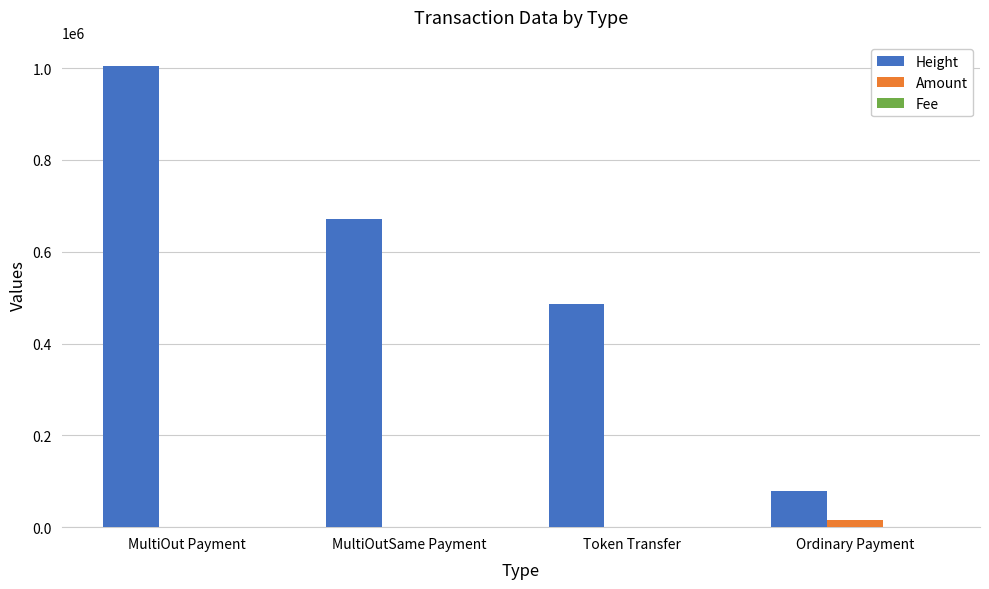

Which series has the largest total across all categories?

Height